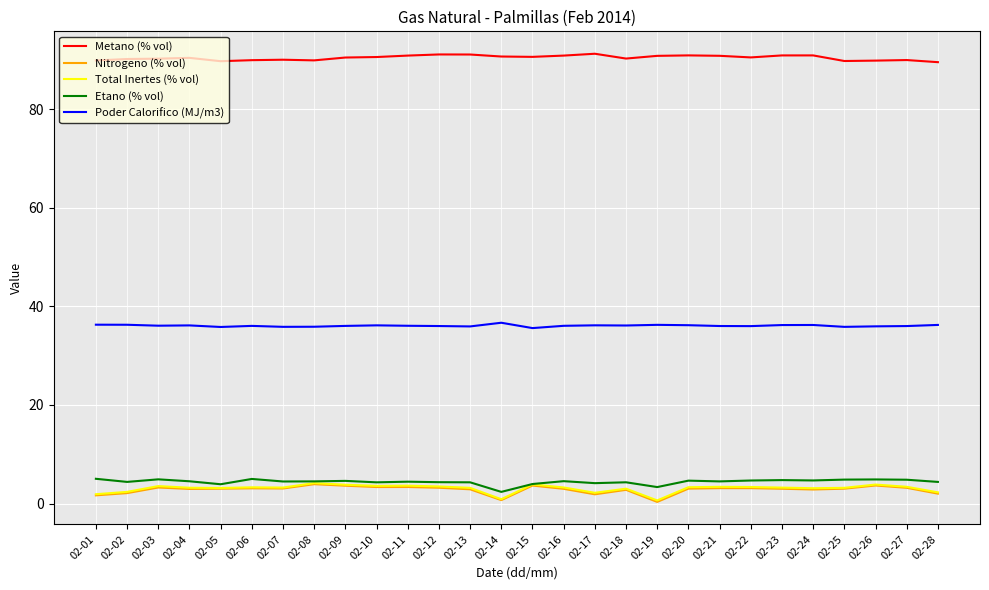

True or false: Total Inertes (% vol) and Metano (% vol) cross at least once.

False